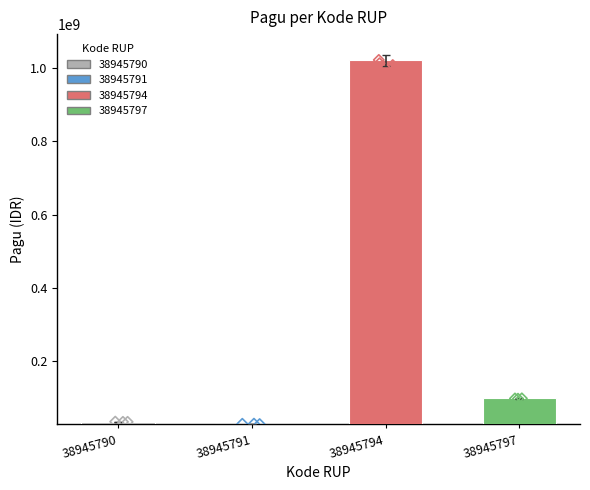

What is the change in value from 38945790 to 38945794?

+969240000